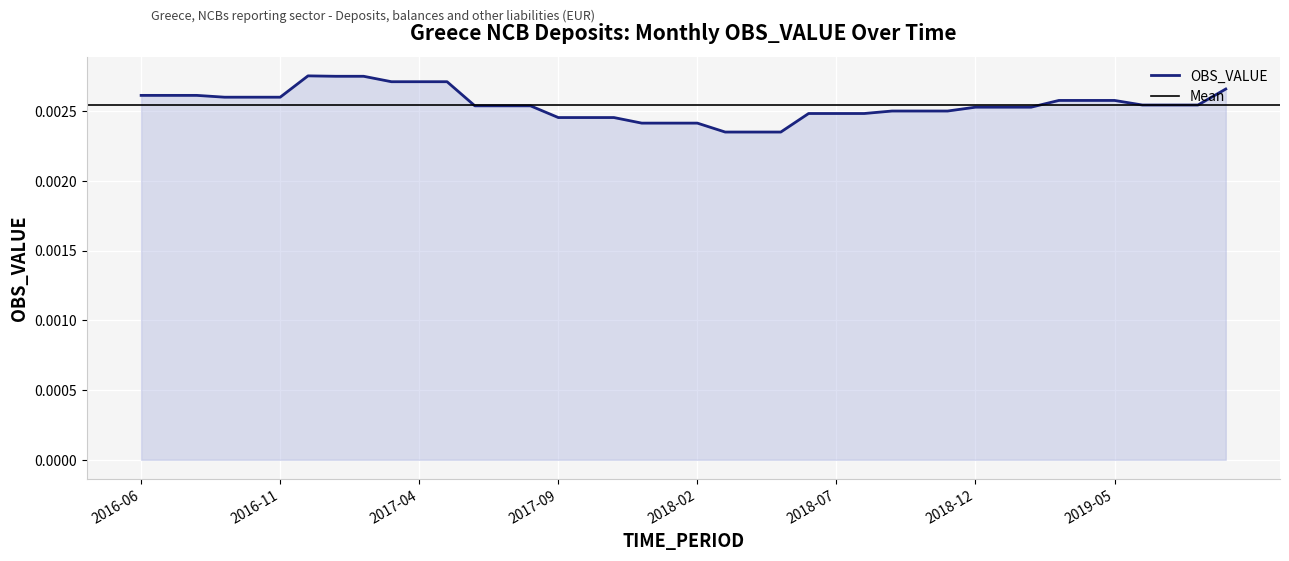

What position from the right is 2019-04?

6